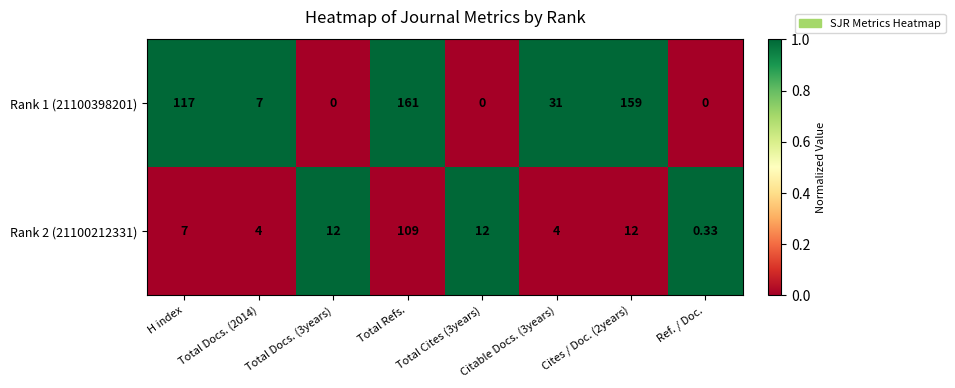

At which category is the sum across all series the highest?

Total Refs.